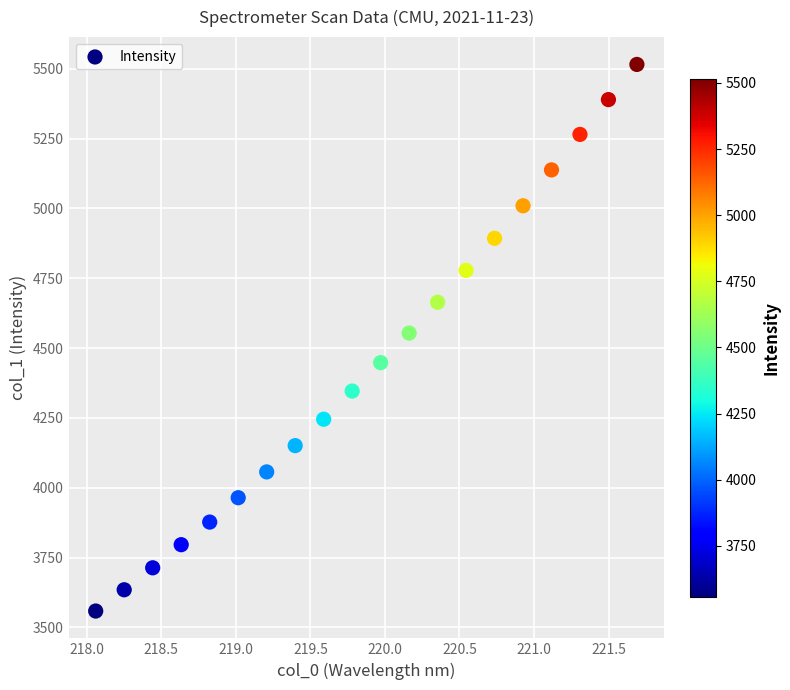

What is the range of X values (max minus min)?

3.6